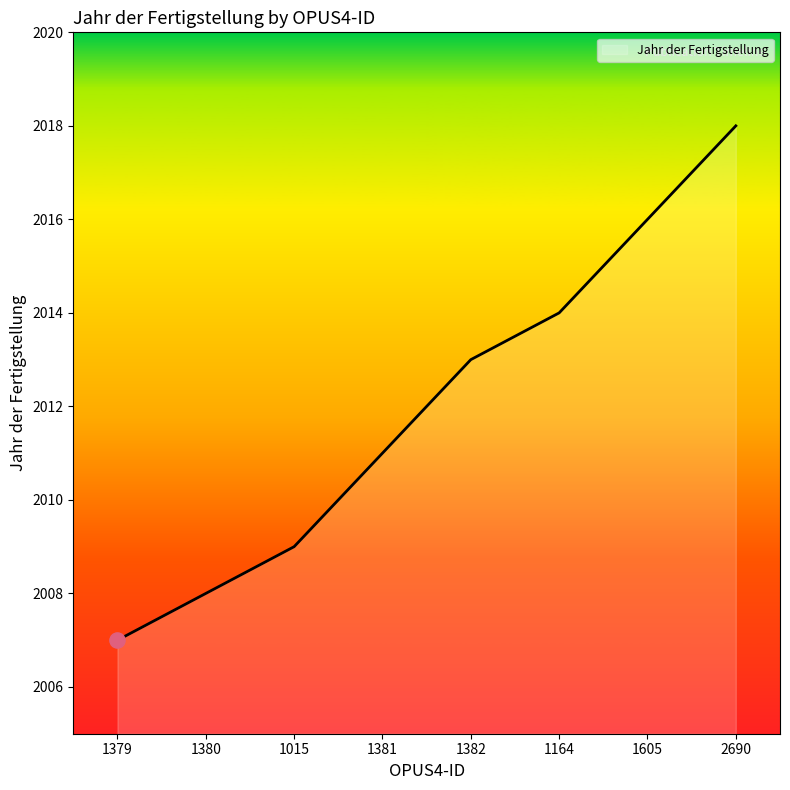

What is the ratio of the value at 1380 to the value at 1605?

1.0